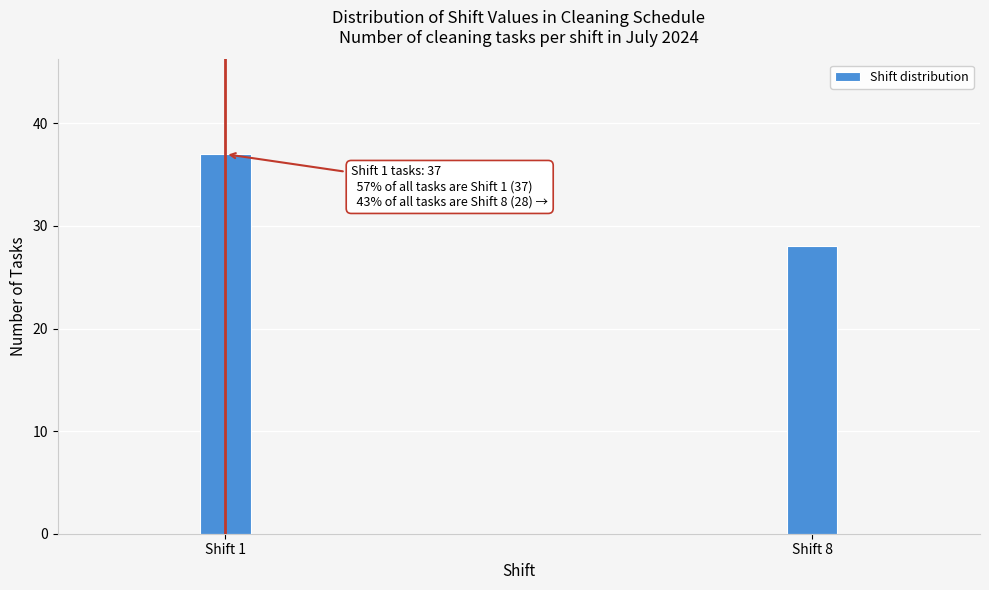

Reading left to right, list all the values displayed in this chart.

Shift 1=37	Shift 8=28